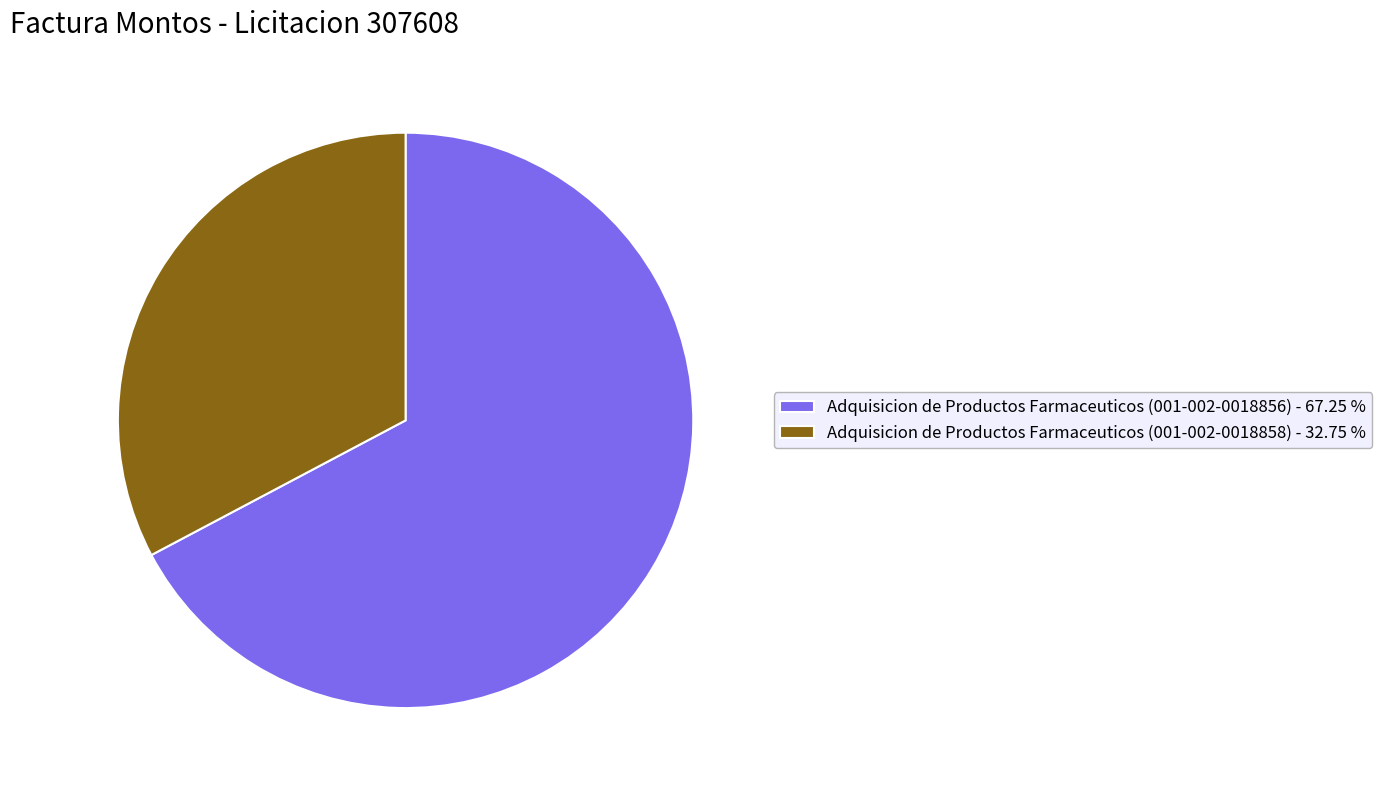

Approximately how many times larger is the value at Adquisicion de Productos Farmaceuticos (001-002-0018856) compared to Adquisicion de Productos Farmaceuticos (001-002-0018858)?

2.1